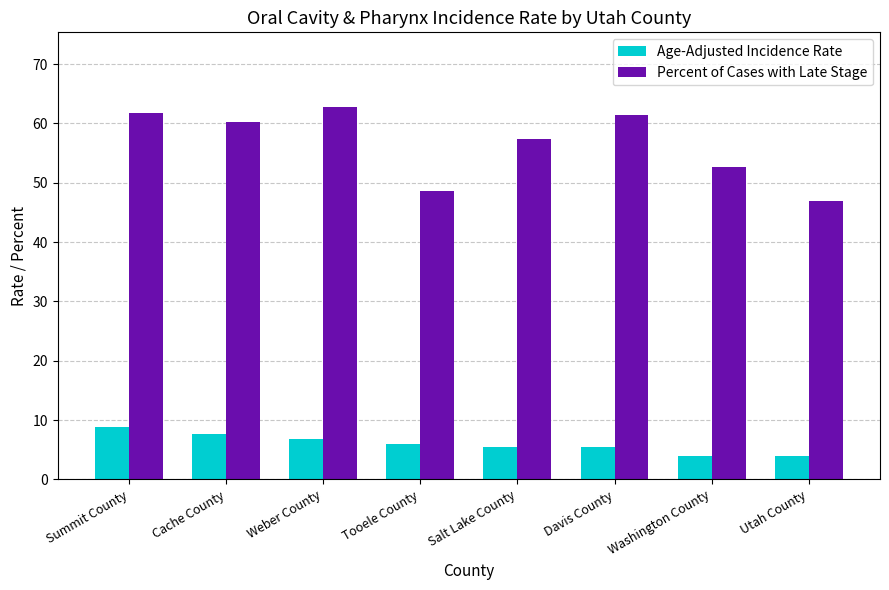

Where is Percent of Cases with Late Stage nearest to the value 54?

Washington County